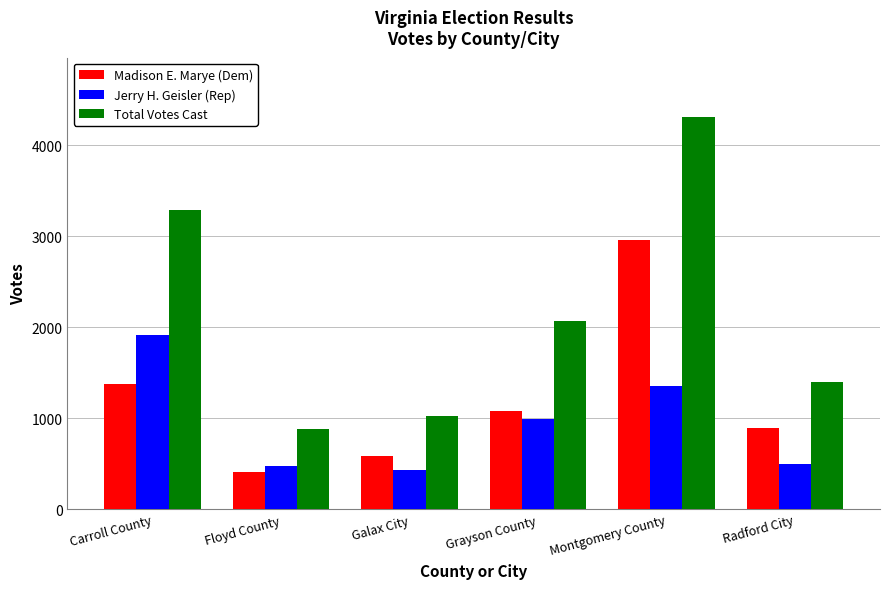

Which series has the largest total across all categories?

Total Votes Cast